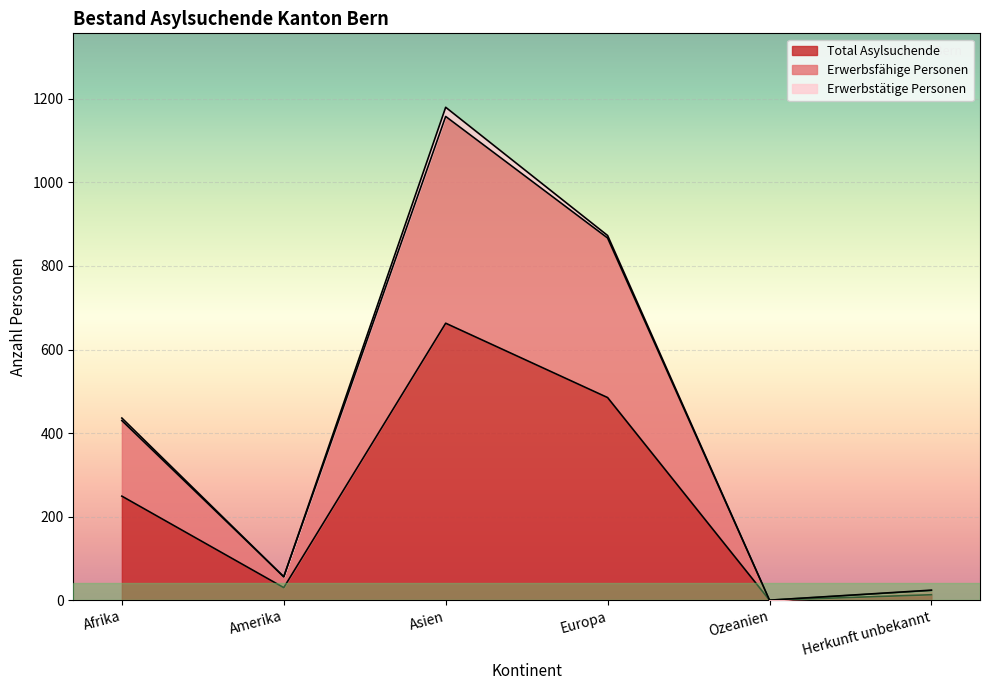

How many data points in Total Asylsuchende are less than 249?

3